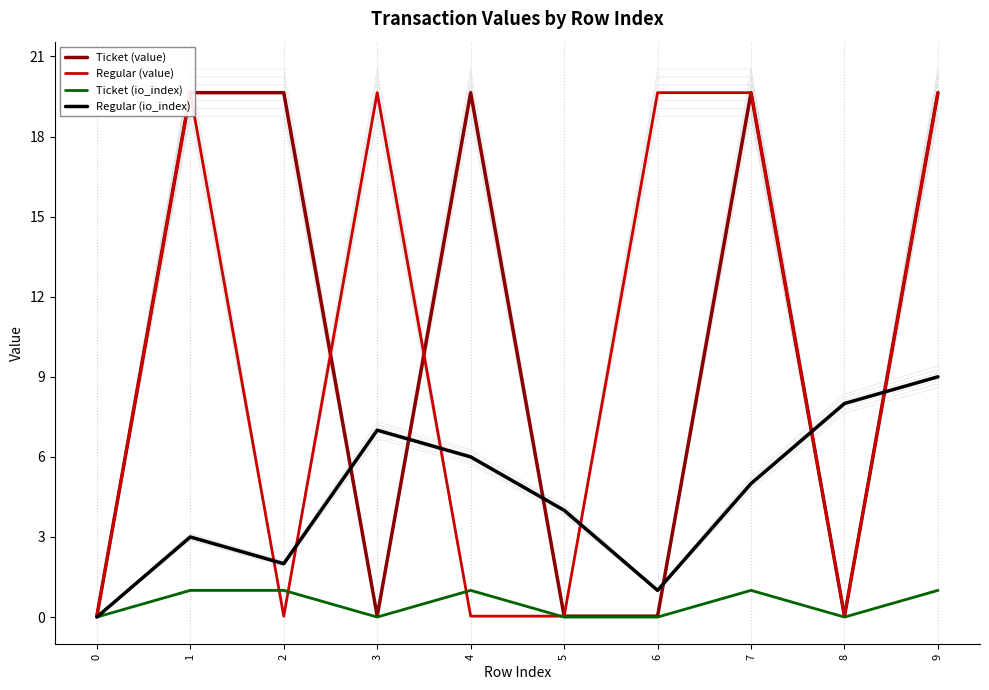

List the series in order of their peak value, lowest first.

Ticket (io_index), Regular (io_index), Ticket (value), Regular (value)